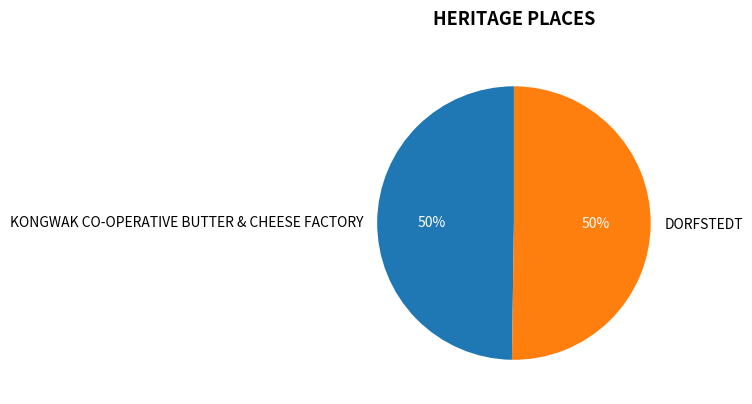

What percentage is the KONGWAK CO-OPERATIVE BUTTER & CHEESE FACTORY slice, to the nearest percent?

50%